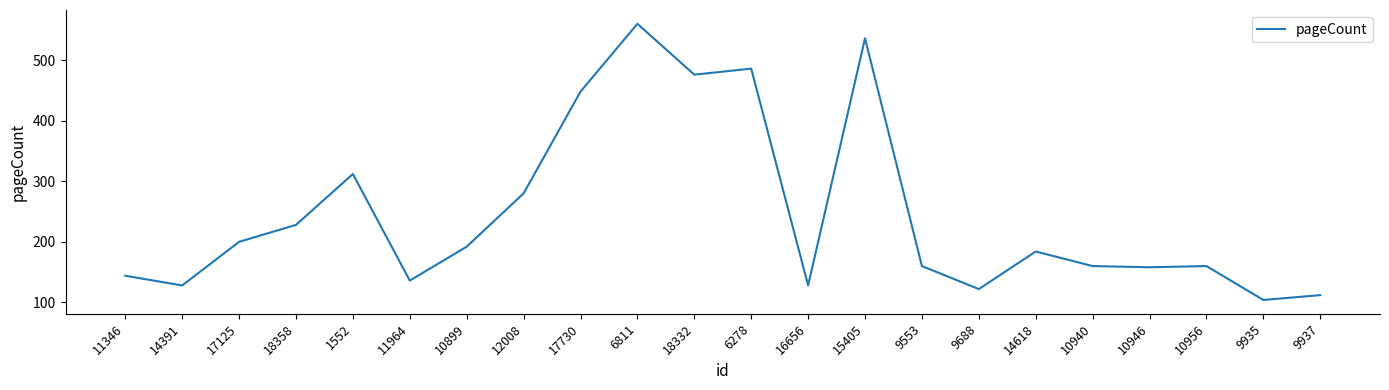

What is the difference between the maximum and minimum values?

456